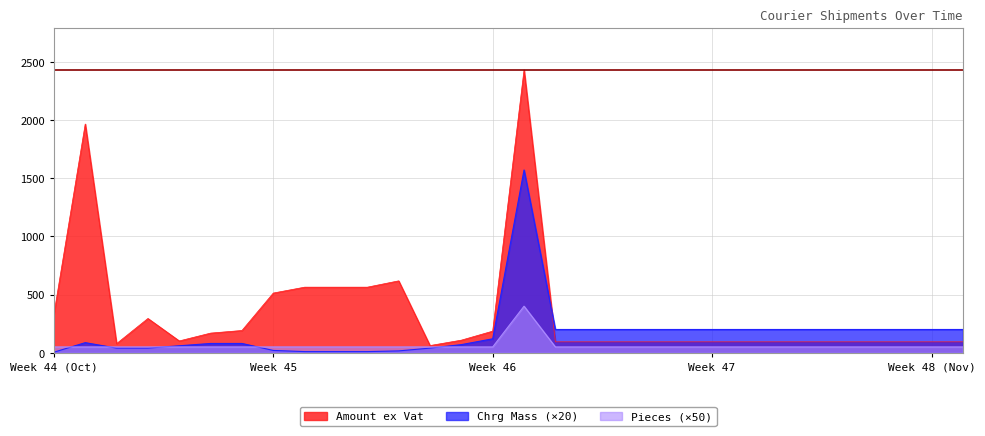

The Amount ex Vat series shows 309.9 at 2017-11-03. True or false?

False